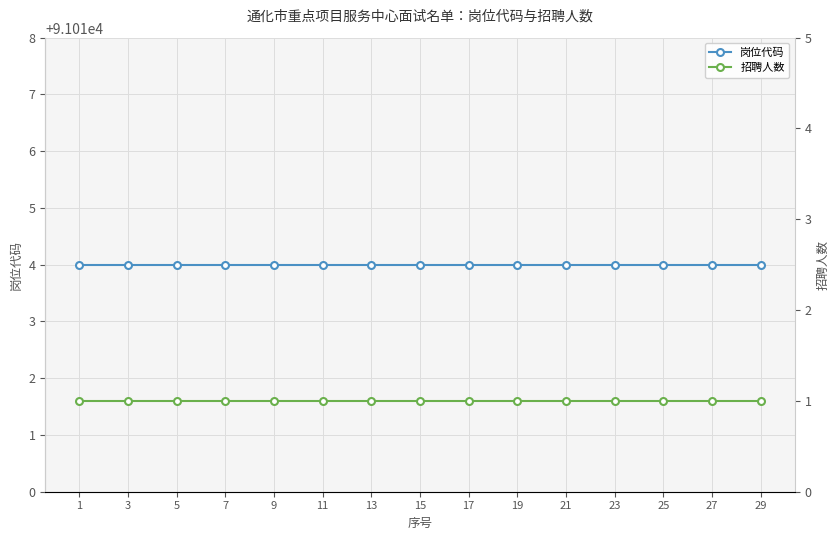

True or false: 招聘人数 and 岗位代码 intersect in this chart.

False